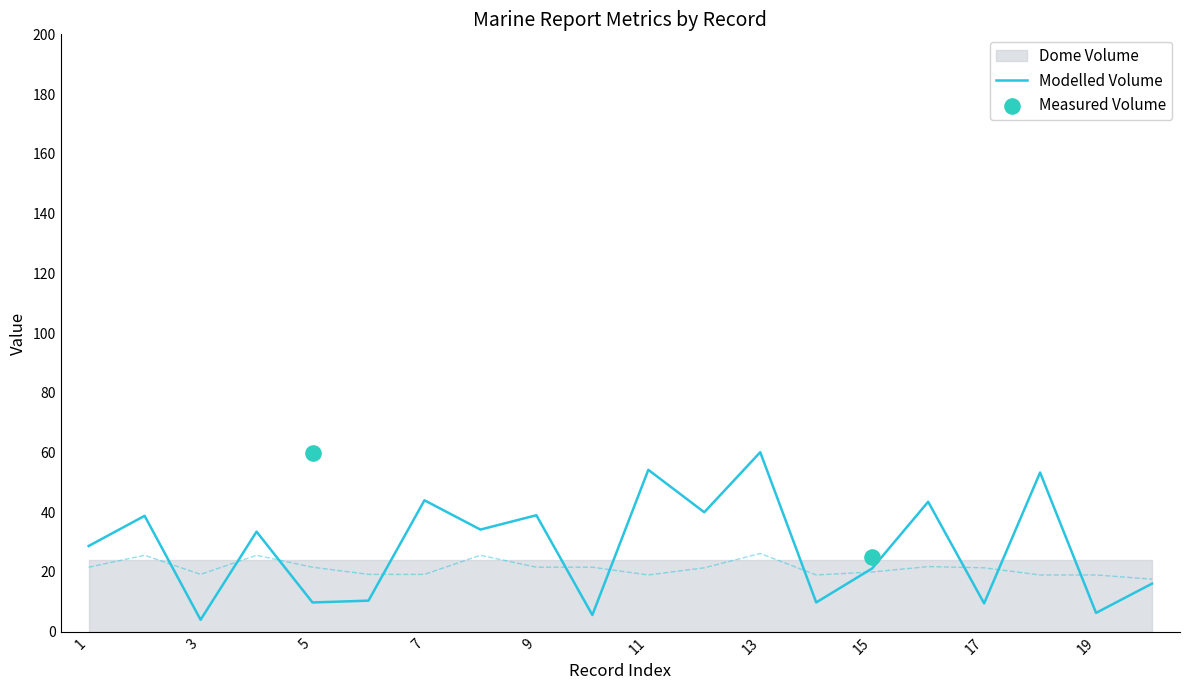

Which category has the highest value in the Modelled Volume series?

13